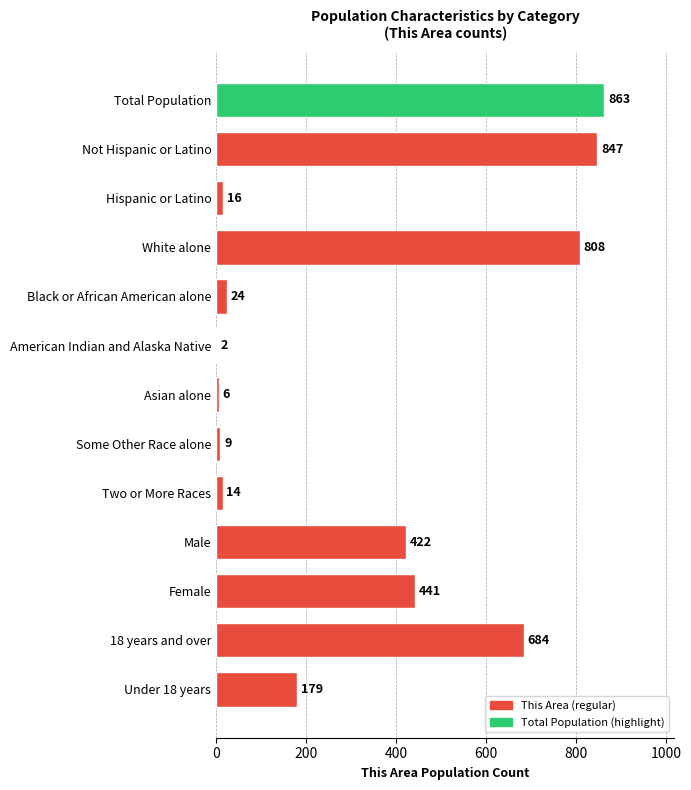

How many distinct data groups are displayed?

1